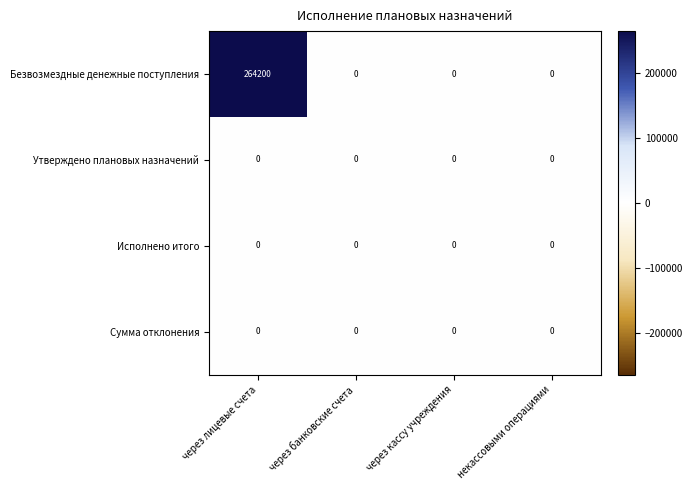

Between через лицевые счета and через банковские счета, which series saw the biggest shift?

Безвозмездные денежные поступления